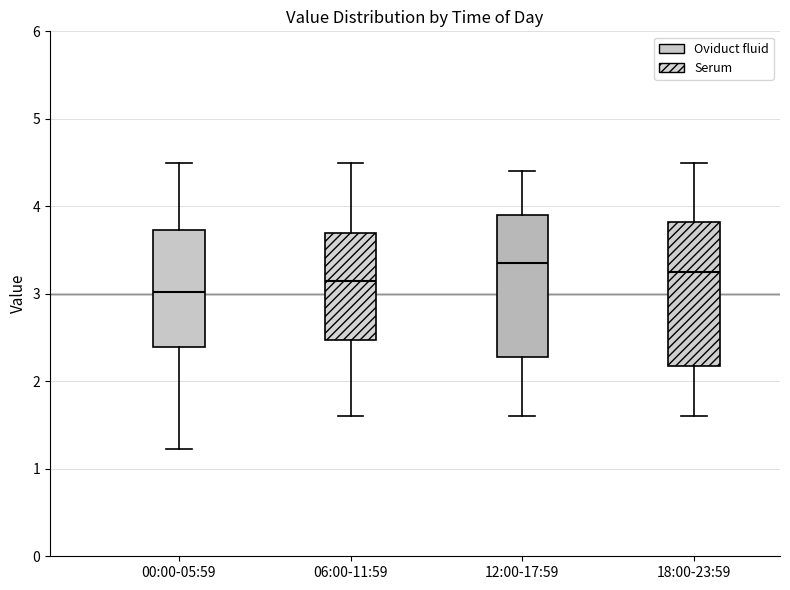

Reading left to right, transcribe this box plot: for each box, give where its median line is, the range the box spans, and where its two whiskers end, as read against the y-axis. The values are not printed on the chart, so give them approximately, as read against the axis.

00:00-05:59: median 3.0, box 2.4 to 3.7, whiskers 1.2 to 4.5
06:00-11:59: median 3.2, box 2.5 to 3.7, whiskers 1.6 to 4.5
12:00-17:59: median 3.4, box 2.3 to 3.9, whiskers 1.6 to 4.4
18:00-23:59: median 3.3, box 2.2 to 3.8, whiskers 1.6 to 4.5